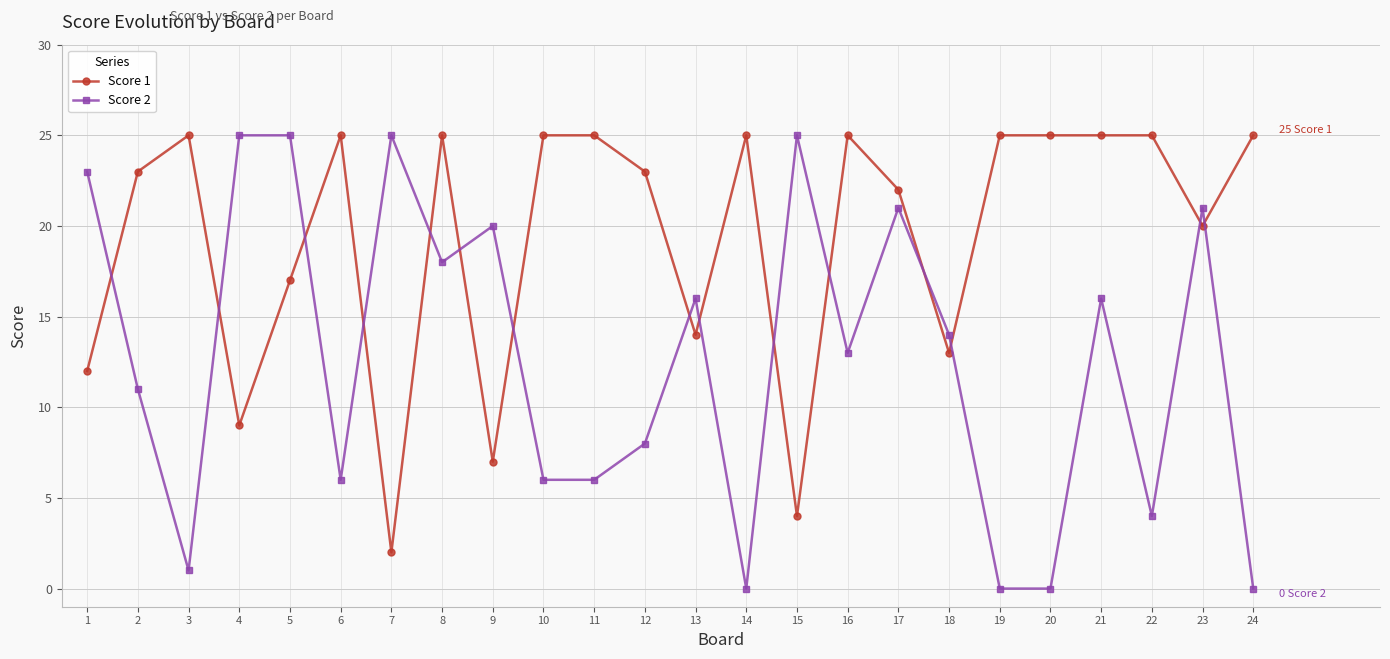

Where is the first local minimum for Score 1?

4